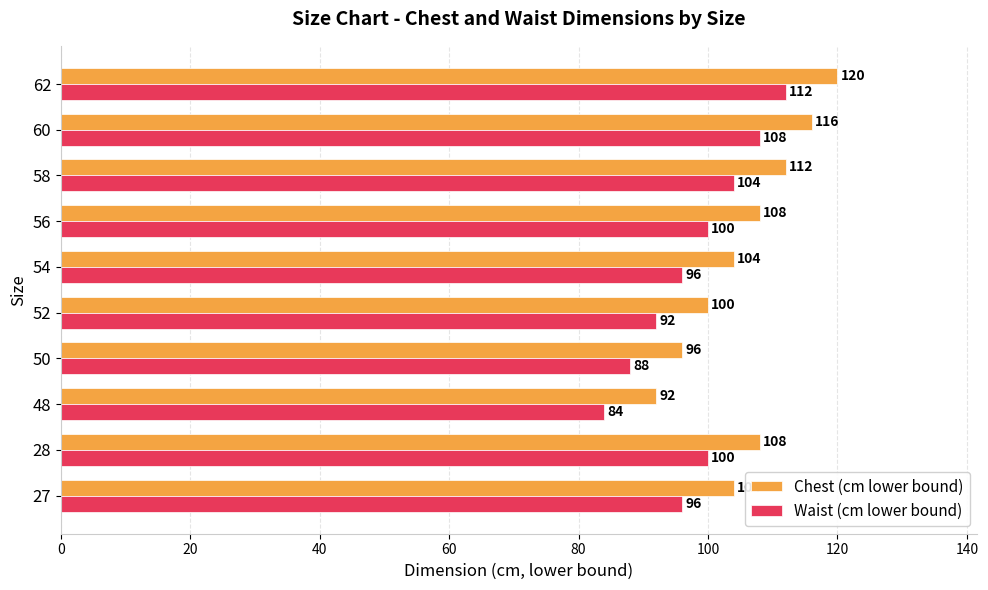

What is the difference between the Chest (cm lower bound) values at 58 and 60?

4